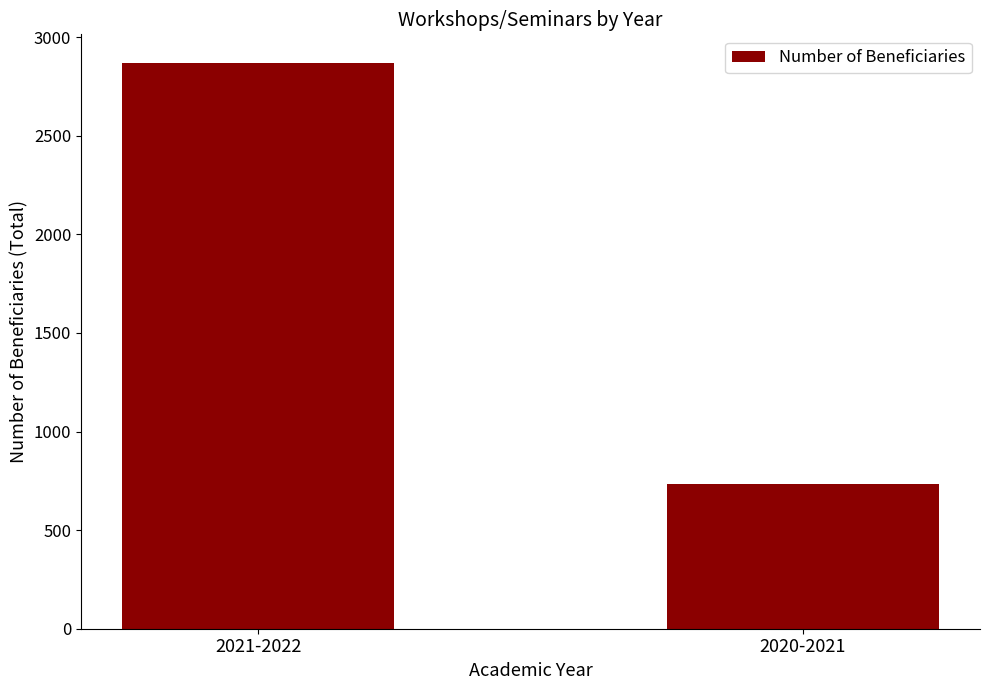

Does the chart contain any negative values?

No